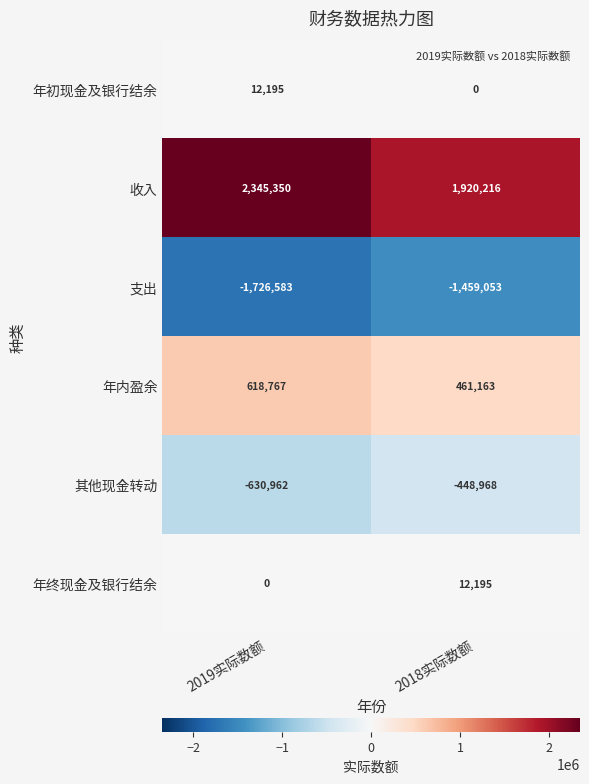

Reading right to left, transcribe all the data shown in this chart.

年初现金及银行结余: 0	12195
收入: 1920216	2345350
支出: -1459053	-1726583
年内盈余: 461163	618767
其他现金转动: -448968	-630962
年终现金及银行结余: 12195	0